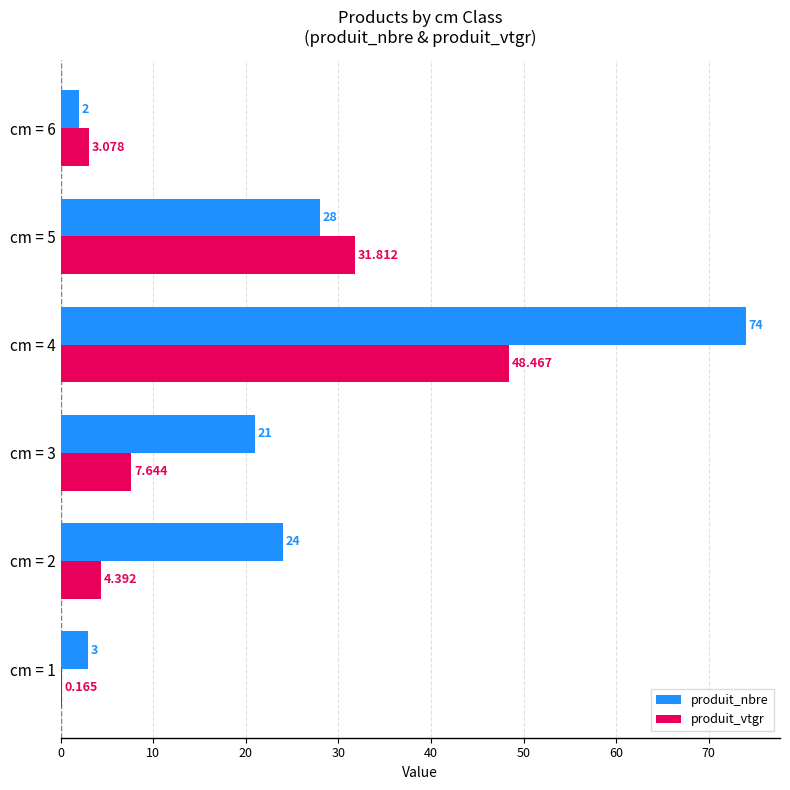

Is the value of produit_nbre at cm = 5 greater than the value of produit_vtgr at cm = 3?

Yes